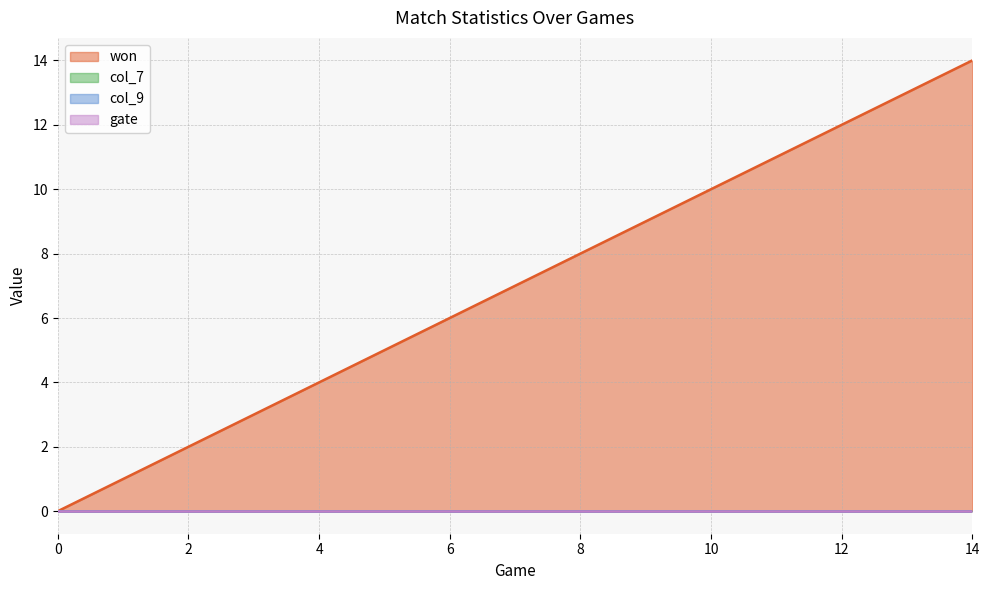

True or false: col_9 and won intersect in this chart.

False